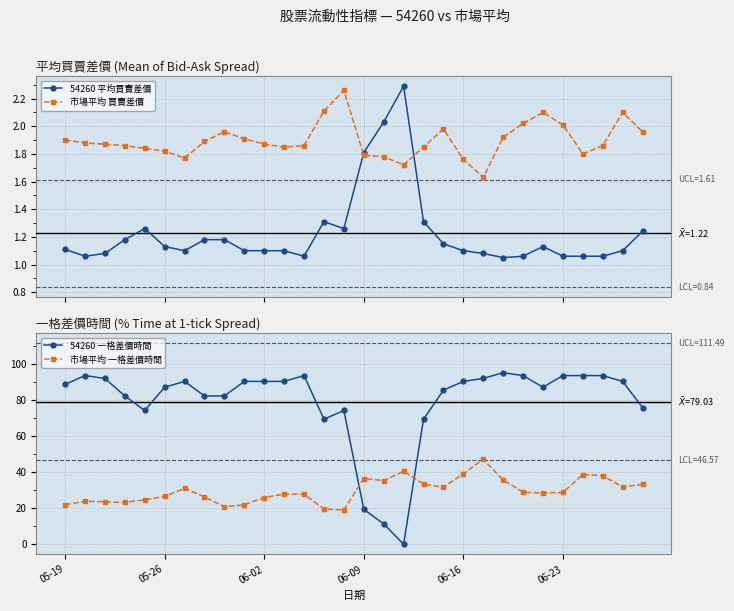

How many data points in 市場平均 一格差價時間 are less than 28?

14